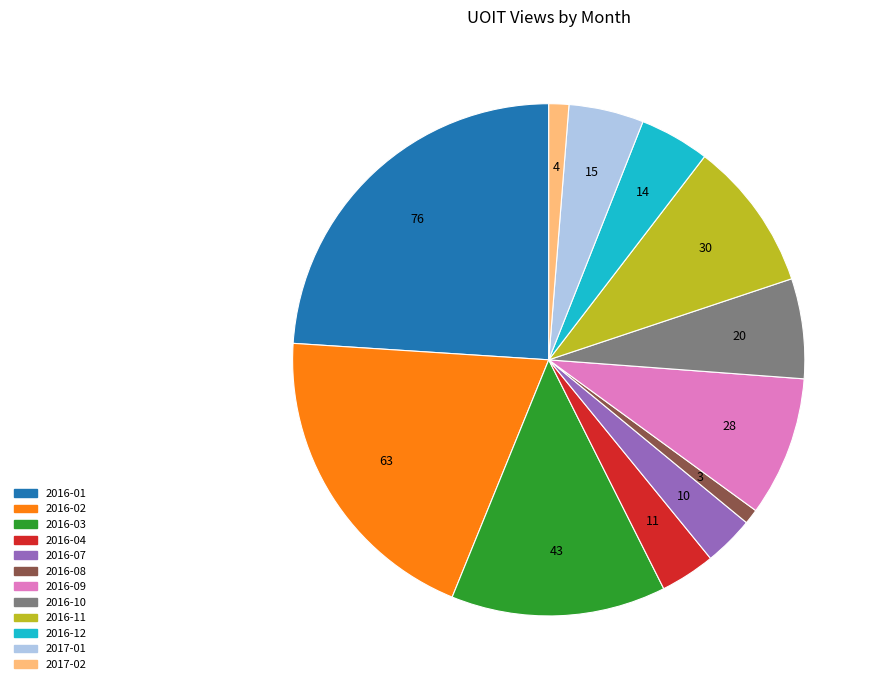

Which category has the biggest portion of the pie?

2016-01